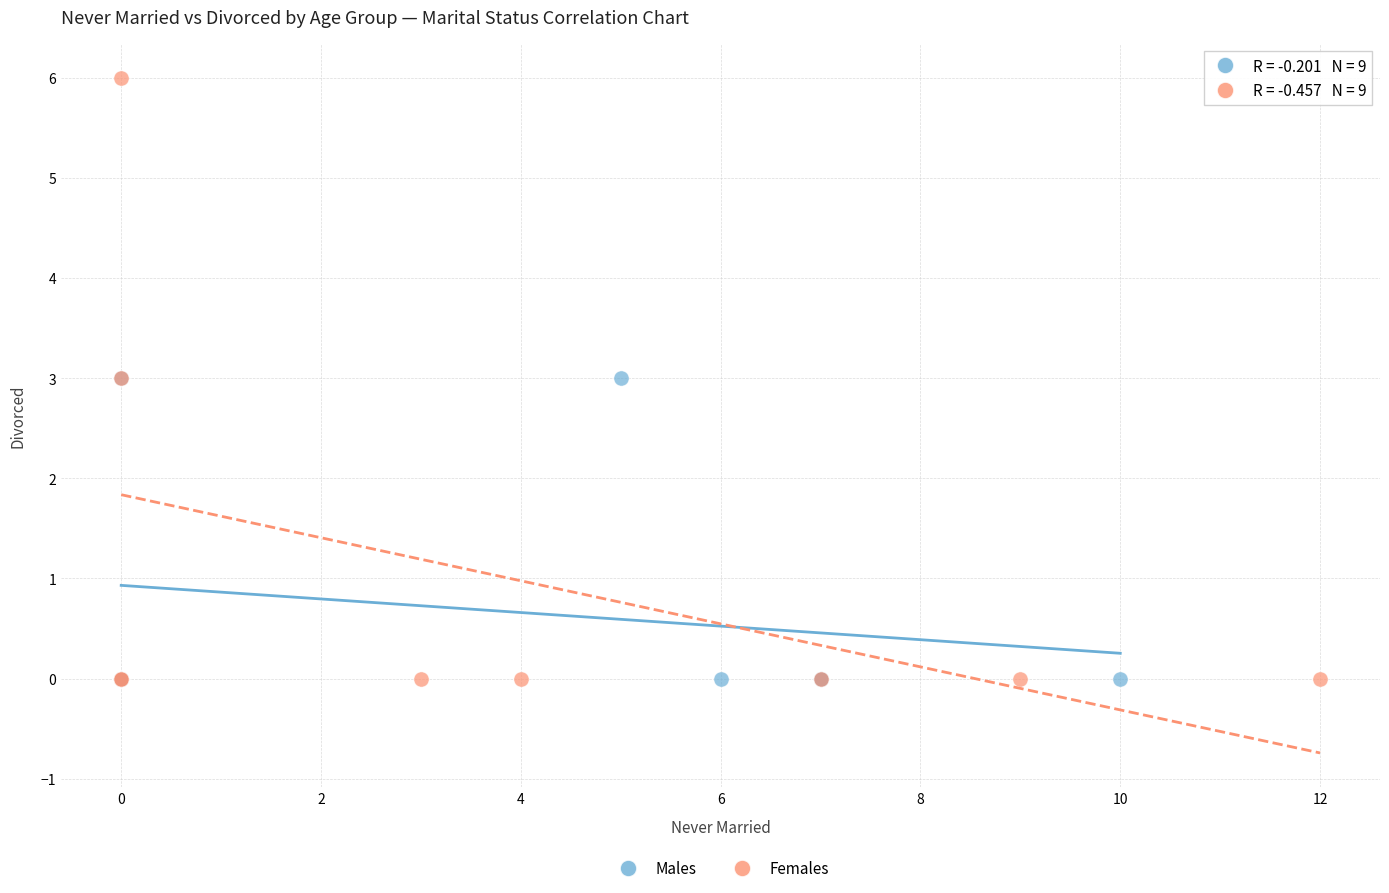

Which series has the largest Y range (max minus min)?

Females